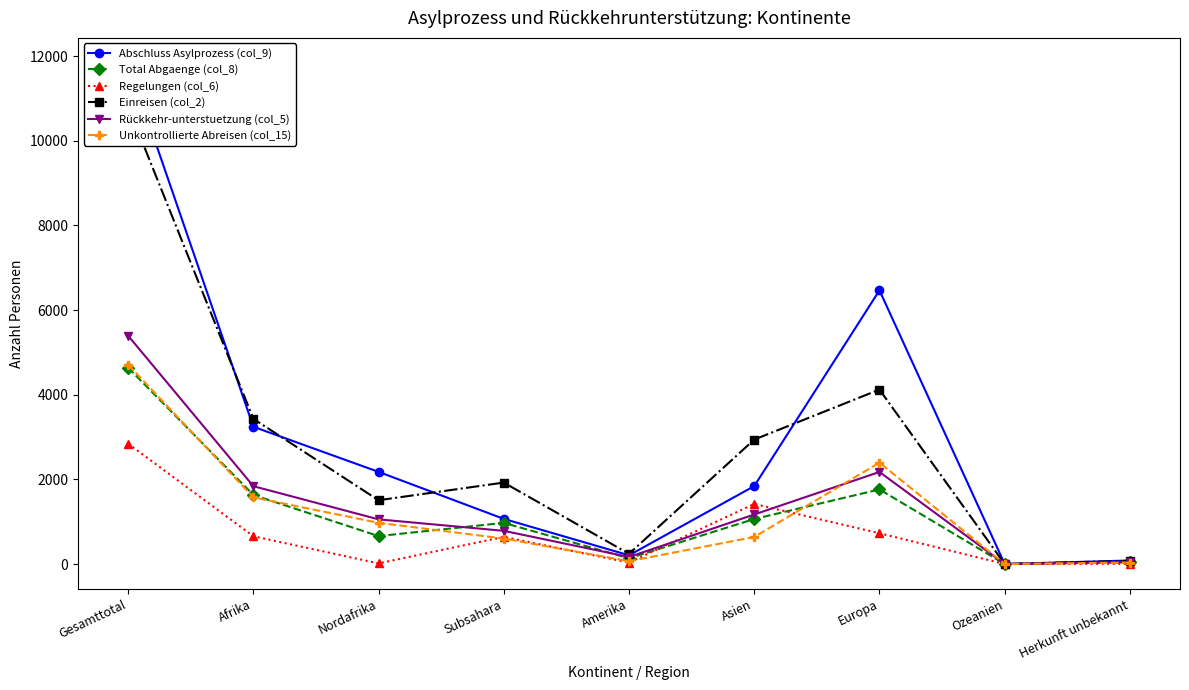

The value of Total Abgaenge (col_8) at Gesamttotal is 4638. True or false?

True